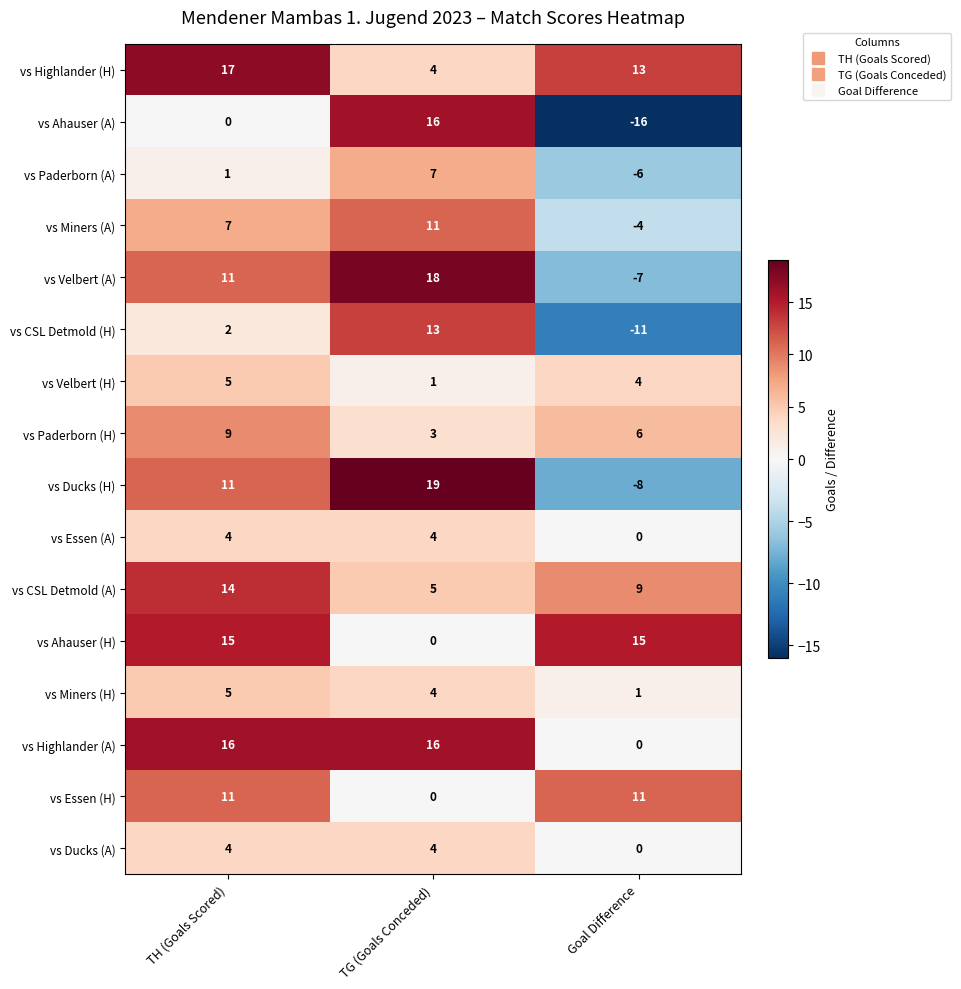

Between TH (Goals Scored) and Goal Difference, which series saw the biggest shift?

vs Ducks (H)